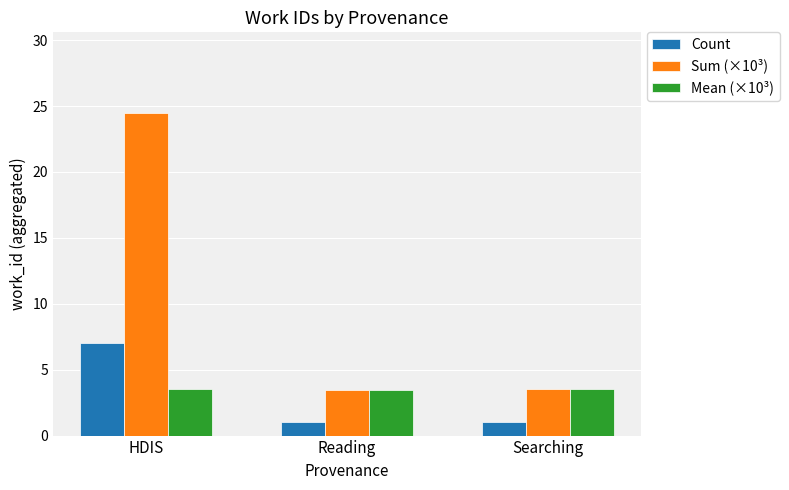

The value of Mean (×10³) at Reading is 3.5. True or false?

True